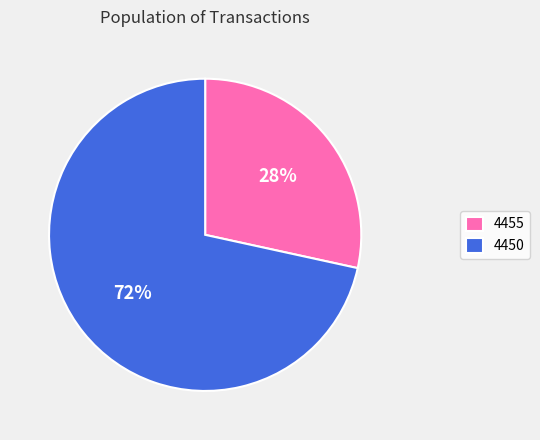

To the nearest percent, what percentage of the pie is 4455?

28%